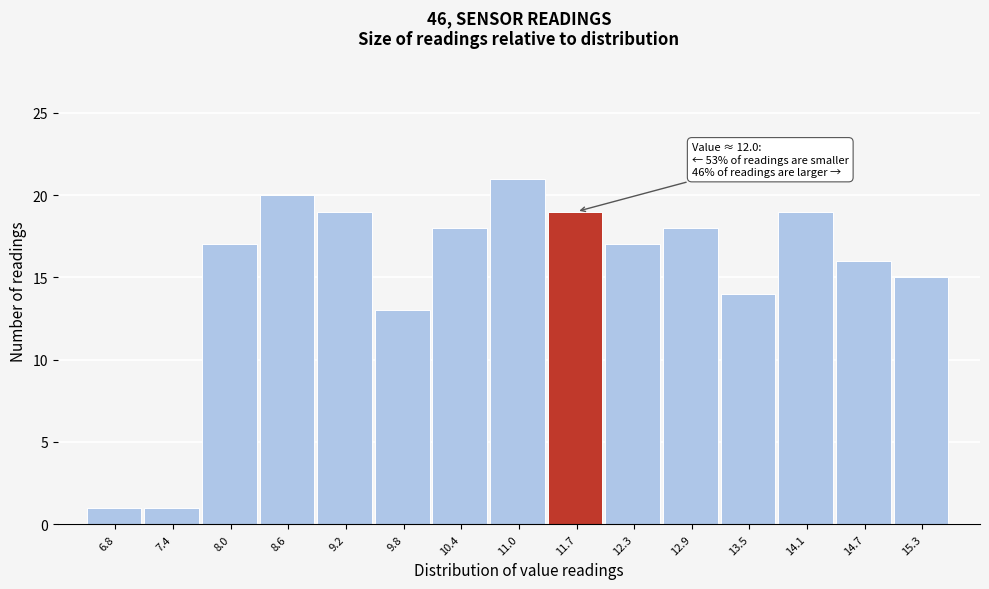

Reading right to left, list all the values displayed in this chart.

15.3=15	14.7=16	14.1=19	13.5=14	12.9=18	12.3=17	11.7=19	11.0=21	10.4=18	9.8=13	9.2=19	8.6=20	8.0=17	7.4=1	6.8=1